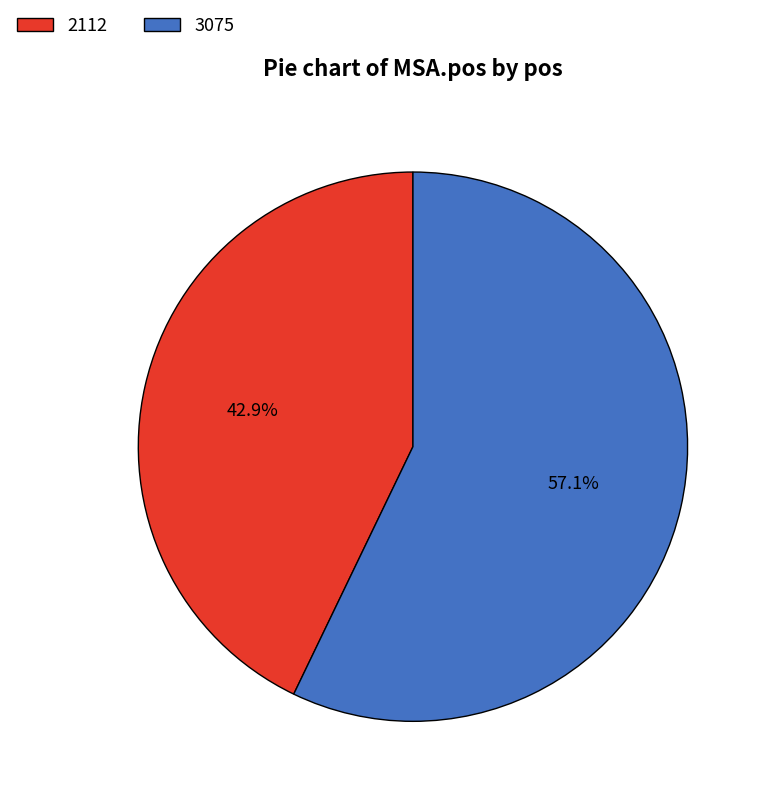

True or false: 2112 accounts for 43% of the total.

True